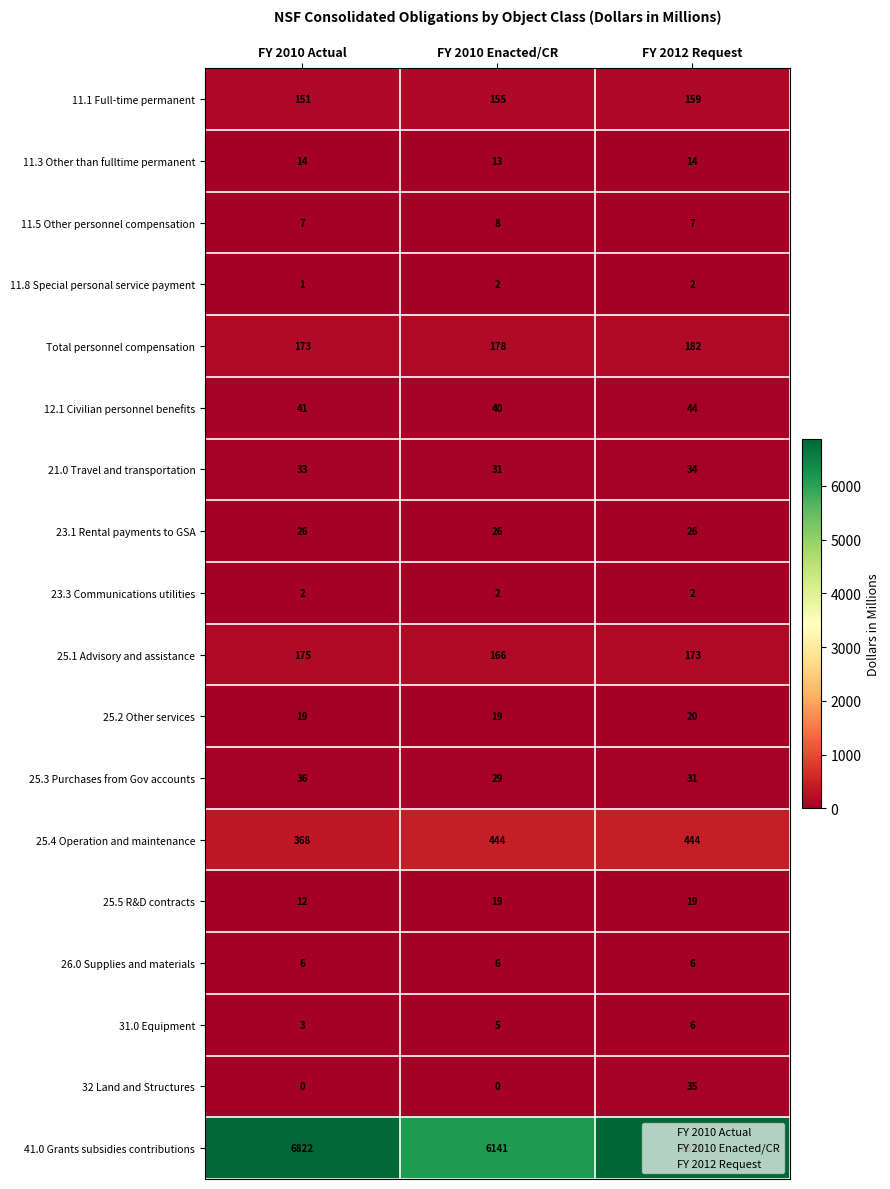

At FY 2010 Actual, list the series in order from largest to smallest.

41.0 Grants subsidies contributions, 25.4 Operation and maintenance, 25.1 Advisory and assistance, Total personnel compensation, 11.1 Full-time permanent, 12.1 Civilian personnel benefits, 25.3 Purchases from Gov accounts, 21.0 Travel and transportation, 23.1 Rental payments to GSA, 25.2 Other services, 11.3 Other than fulltime permanent, 25.5 R&D contracts, 11.5 Other personnel compensation, 26.0 Supplies and materials, 31.0 Equipment, 23.3 Communications utilities, 11.8 Special personal service payment, 32 Land and Structures